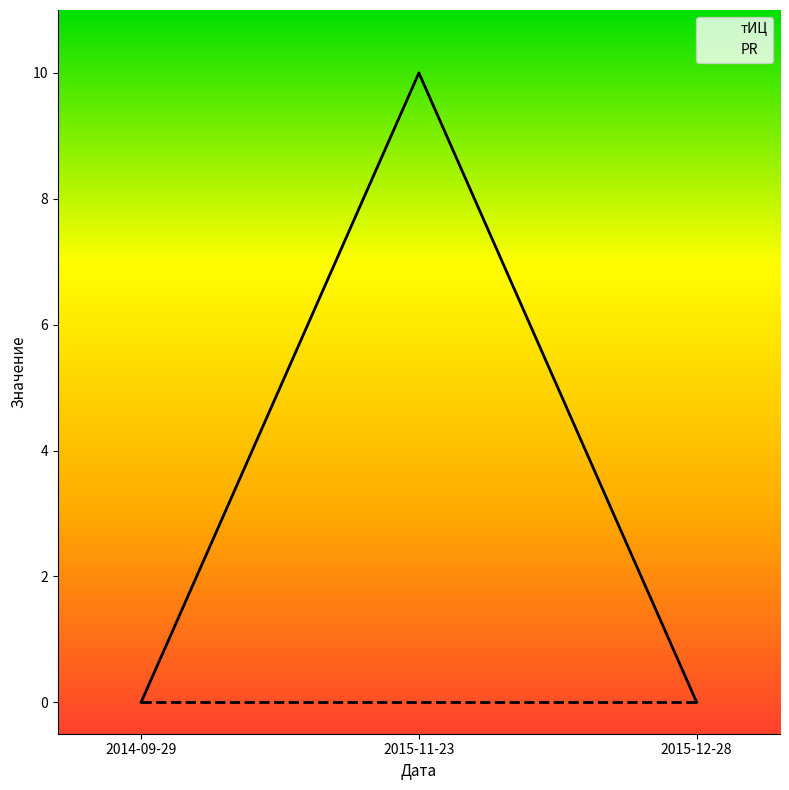

Reading right to left, what are all the values shown in this chart?

тИЦ: 0	10	0
PR: 0	0	0